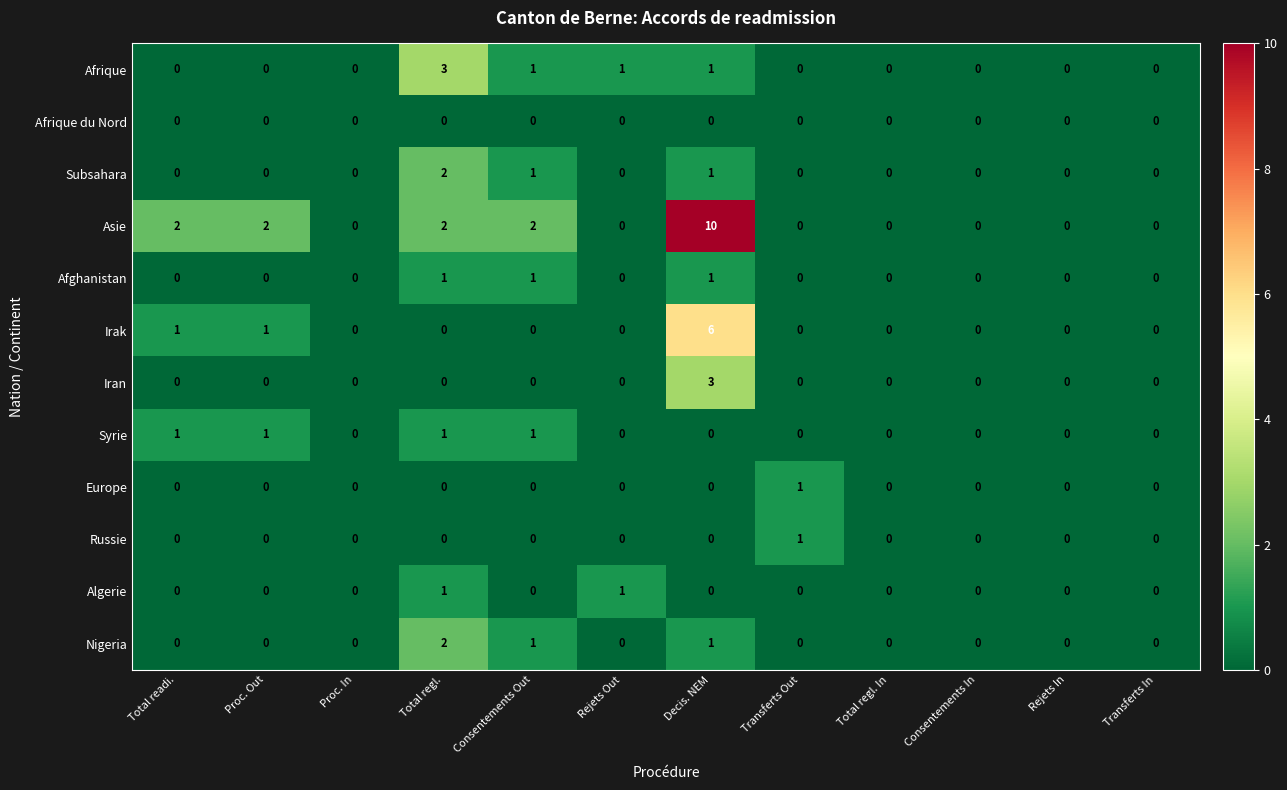

At which category is the sum across all series the highest?

Decis. NEM